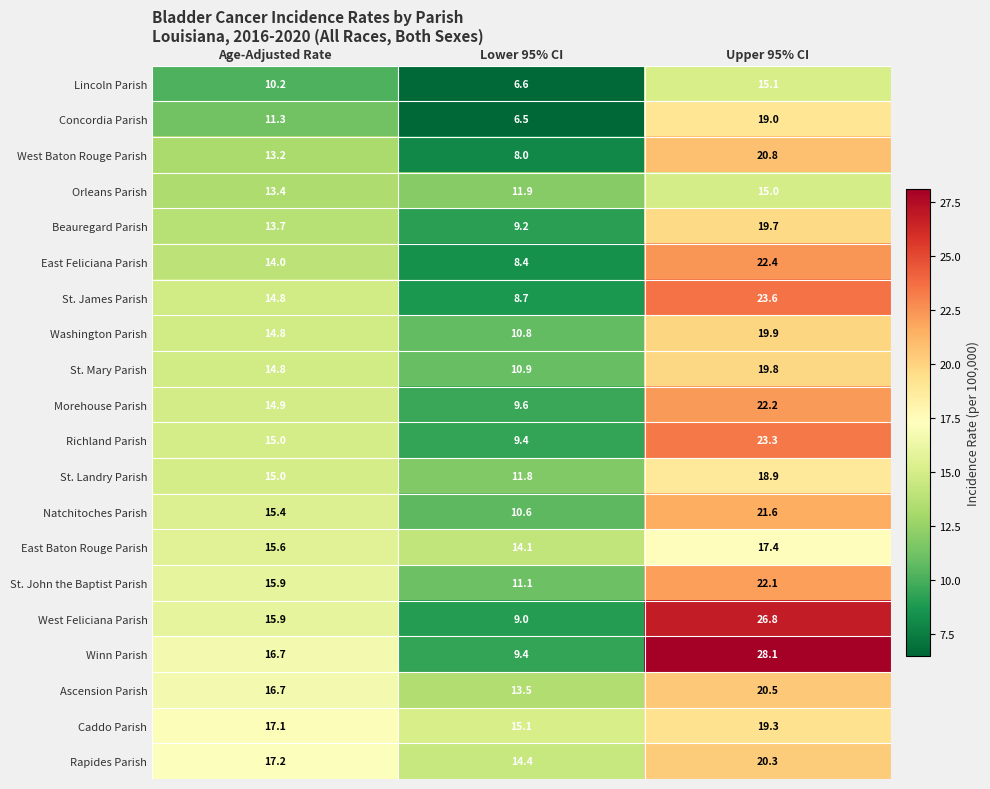

Count the number of categories in the chart.

3